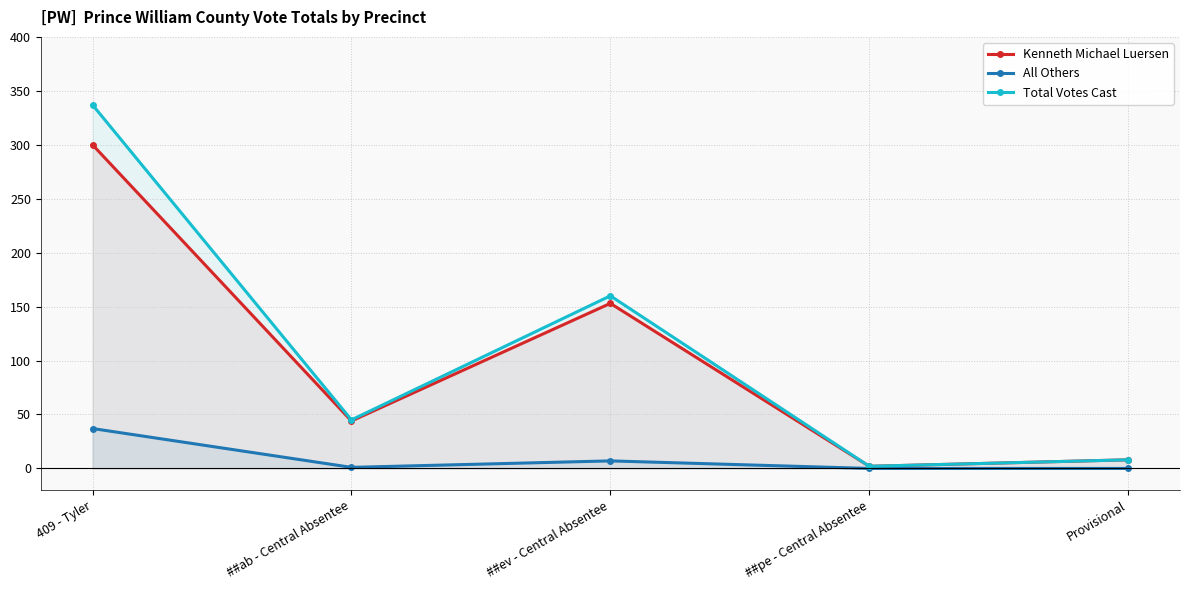

Reading left to right, what are all the values shown in this chart?

Kenneth Michael Luersen: 409 - Tyler=300	##ab - Central Absentee=44	##ev - Central Absentee=153	##pe - Central Absentee=2	Provisional=8
All Others: 409 - Tyler=37	##ab - Central Absentee=1	##ev - Central Absentee=7	##pe - Central Absentee=0	Provisional=0
Total Votes Cast: 409 - Tyler=337	##ab - Central Absentee=45	##ev - Central Absentee=160	##pe - Central Absentee=2	Provisional=8